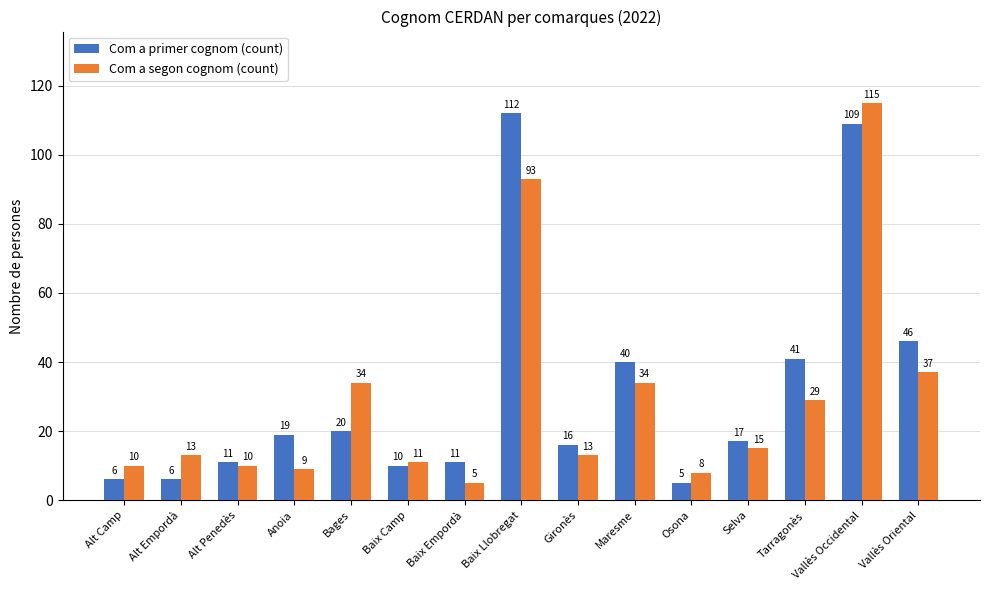

What is the label of the 5th bar from the right?

Osona